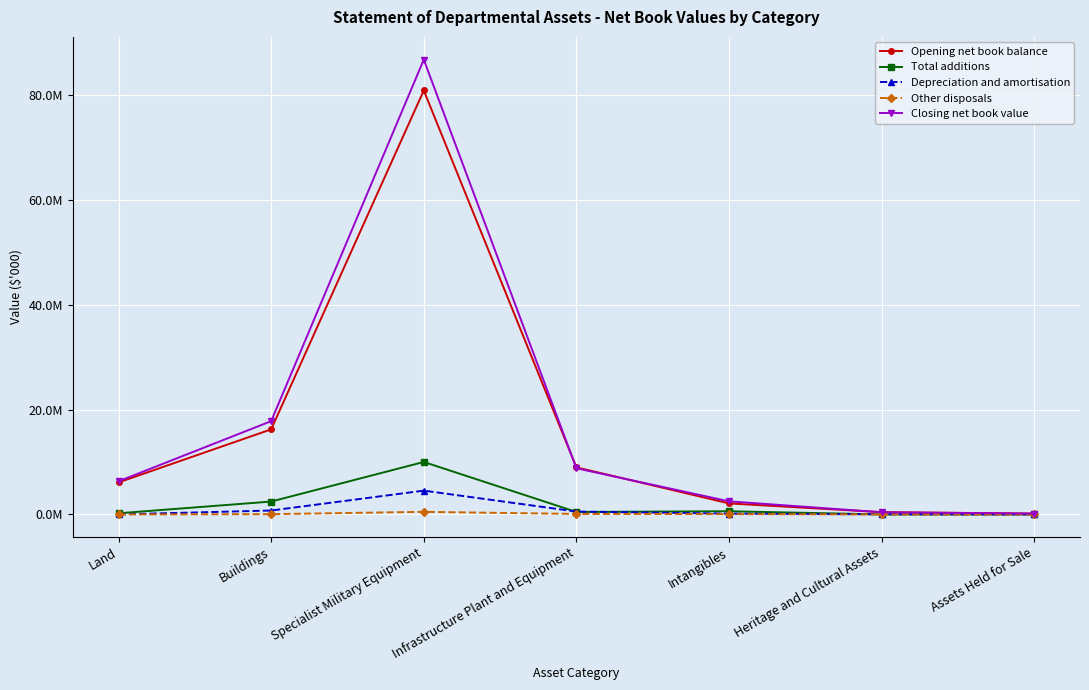

What are all the series names shown in the legend?

Opening net book balance, Total additions, Depreciation and amortisation, Other disposals, Closing net book value